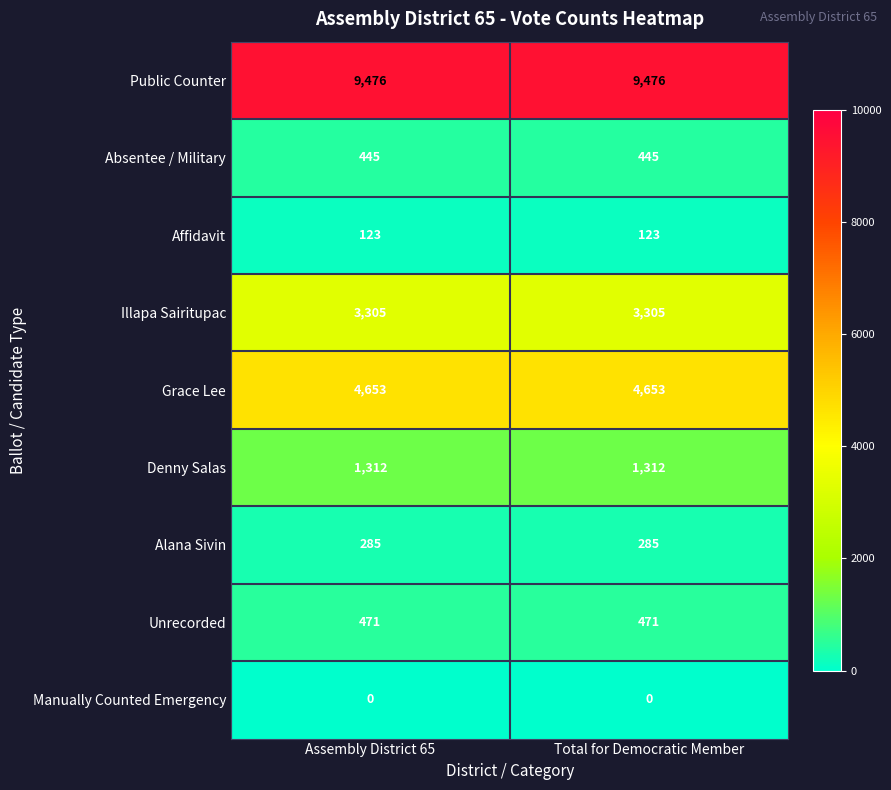

True or false: Public Counter has a value of 2124 at Total for Democratic Member.

False